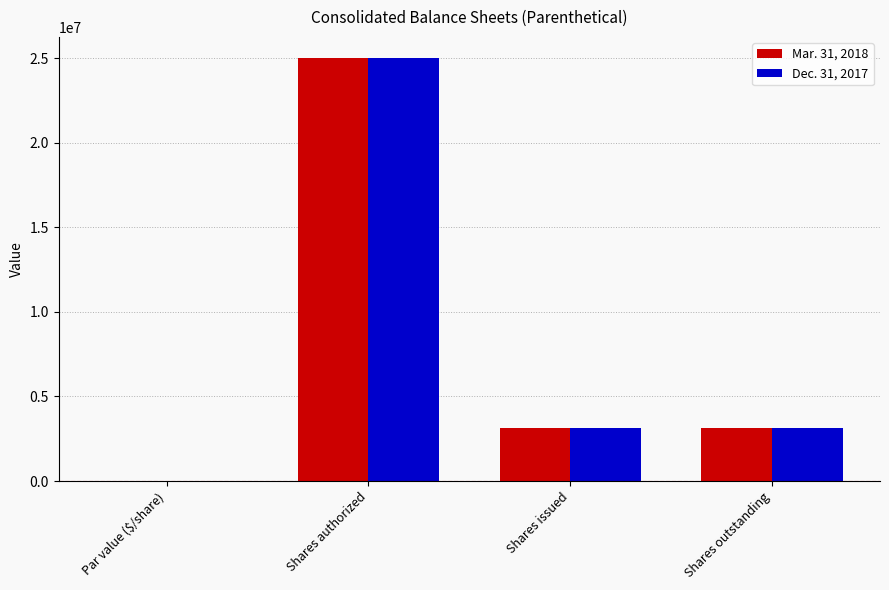

At which label does Mar. 31, 2018 first exceed 3127939?

Shares authorized